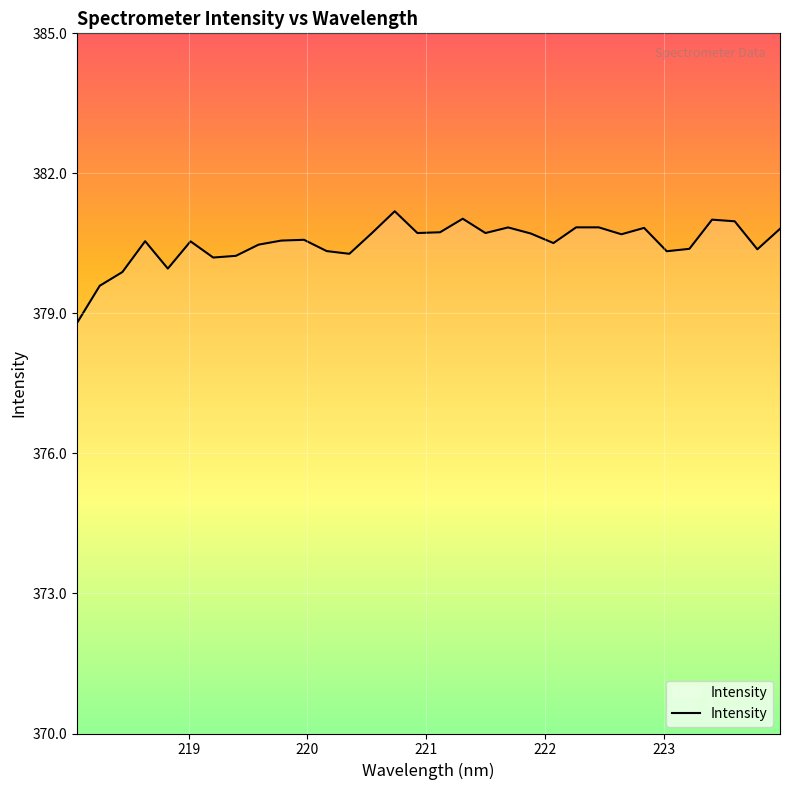

What is the difference between the maximum and minimum values?

2.4